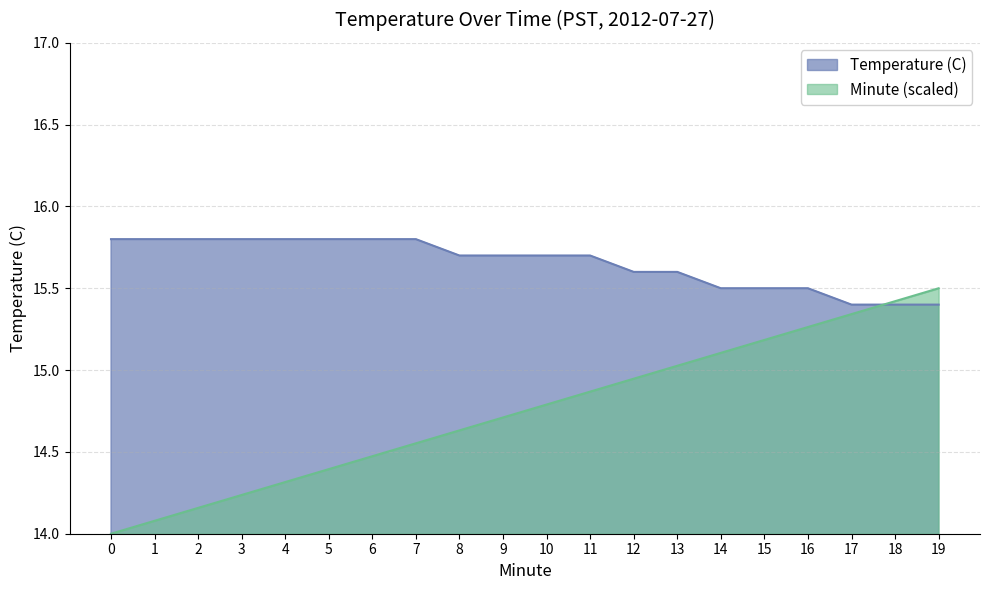

The value of Minute at 1 is 5.7. True or false?

False